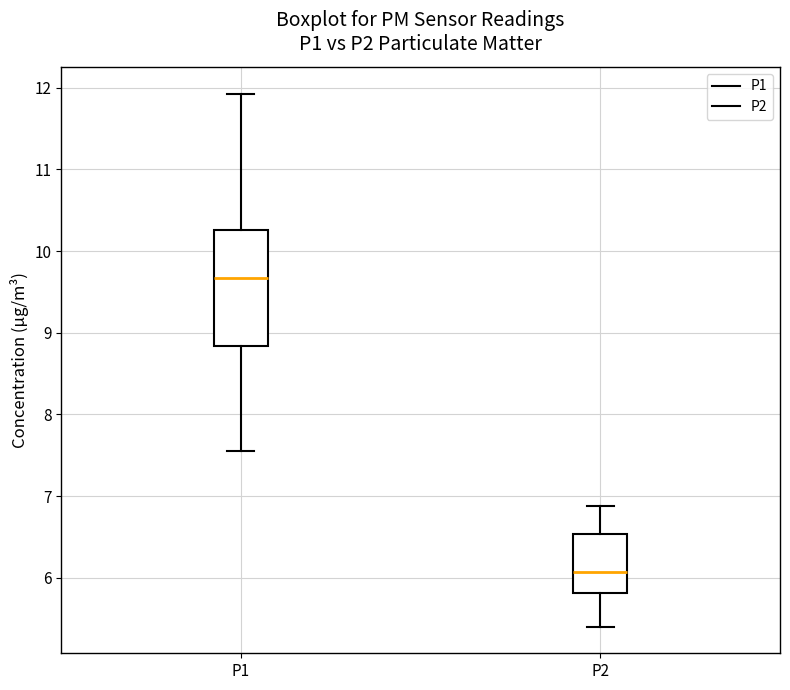

Where is the upper edge of the box for P1 on the y-axis? The values are not printed on the chart, so give them approximately, as read against the axis.

10.3